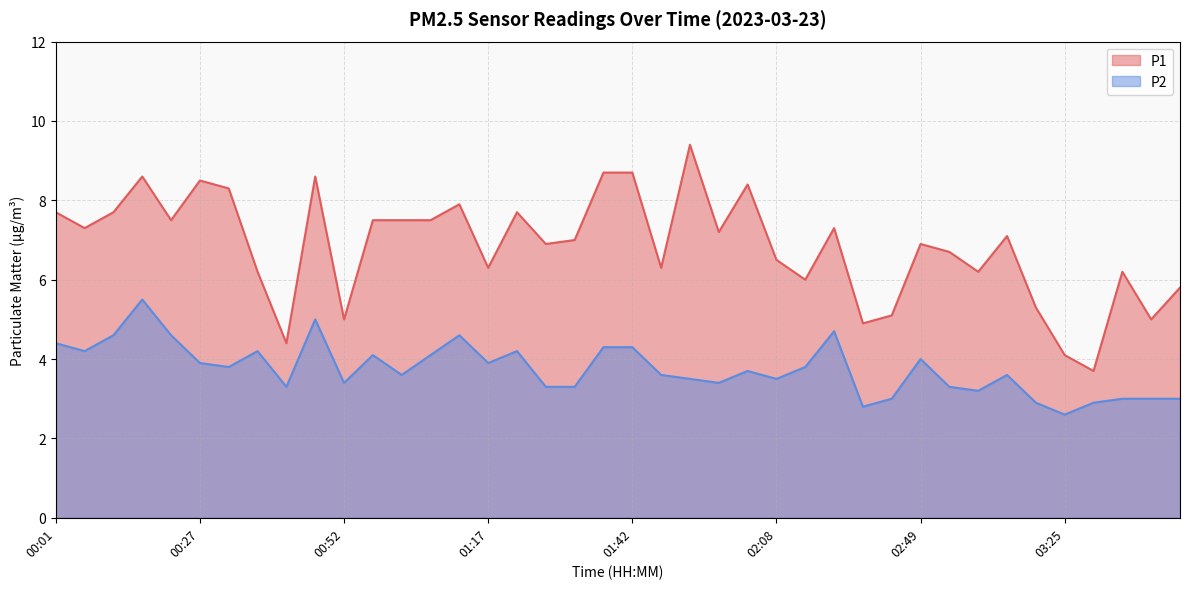

Reading right to left, what are all the values shown in this chart?

P1: 03:45=5.8	03:40=5.0	03:35=6.2	03:30=3.7	03:25=4.1	03:20=5.3	03:04=7.1	02:59=6.2	02:54=6.7	02:49=6.9	02:44=5.1	02:39=4.9	02:29=7.3	02:13=6.0	02:08=6.5	02:03=8.4	01:58=7.2	01:53=9.4	01:47=6.3	01:42=8.7	01:37=8.7	01:32=7.0	01:27=6.9	01:22=7.7	01:17=6.3	01:12=7.9	01:07=7.5	01:02=7.5	00:57=7.5	00:52=5.0	00:47=8.6	00:42=4.4	00:37=6.2	00:32=8.3	00:27=8.5	00:22=7.5	00:17=8.6	00:11=7.7	00:06=7.3	00:01=7.7
P2: 03:45=3.0	03:40=3.0	03:35=3.0	03:30=2.9	03:25=2.6	03:20=2.9	03:04=3.6	02:59=3.2	02:54=3.3	02:49=4.0	02:44=3.0	02:39=2.8	02:29=4.7	02:13=3.8	02:08=3.5	02:03=3.7	01:58=3.4	01:53=3.5	01:47=3.6	01:42=4.3	01:37=4.3	01:32=3.3	01:27=3.3	01:22=4.2	01:17=3.9	01:12=4.6	01:07=4.1	01:02=3.6	00:57=4.1	00:52=3.4	00:47=5.0	00:42=3.3	00:37=4.2	00:32=3.8	00:27=3.9	00:22=4.6	00:17=5.5	00:11=4.6	00:06=4.2	00:01=4.4